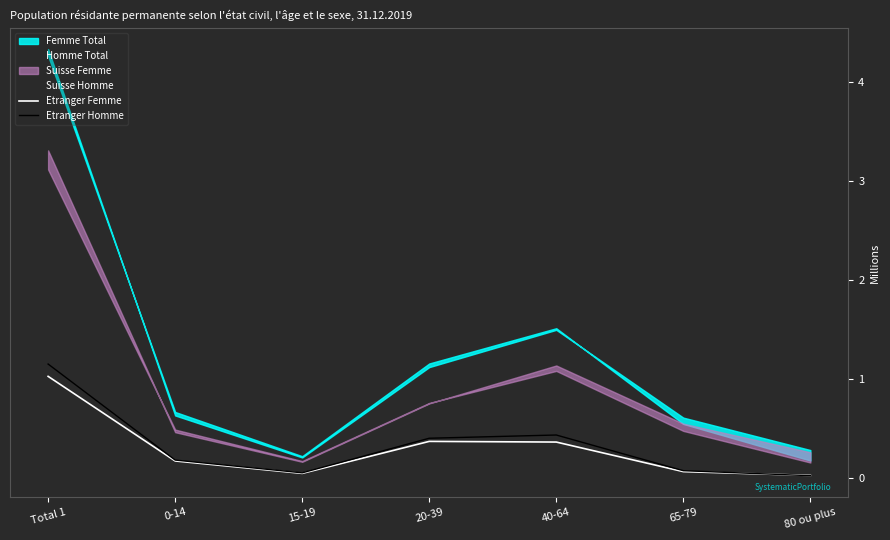

True or false: Etranger Femme and Etranger Homme intersect in this chart.

True